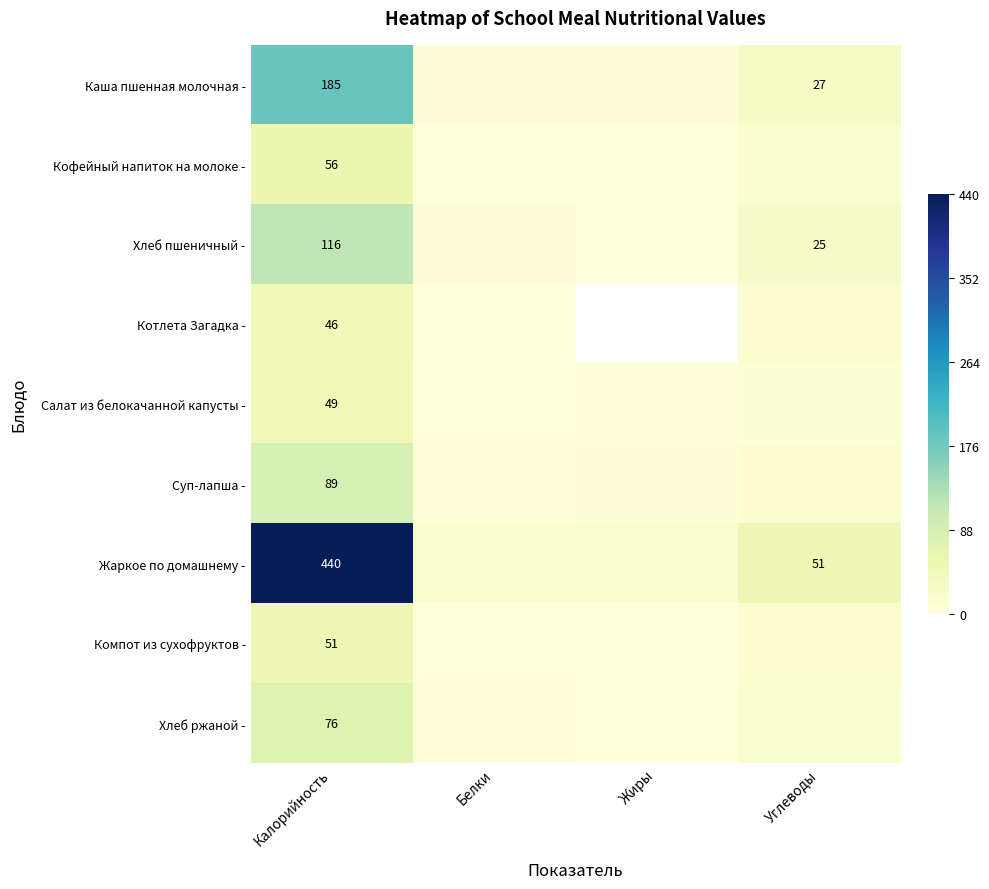

At Калорийность, list the series in order from smallest to largest.

Котлета Загадка -, Салат из белокачанной капусты -, Компот из сухофруктов -, Кофейный напиток на молоке -, Хлеб ржаной -, Суп-лапша -, Хлеб пшеничный -, Каша пшенная молочная -, Жаркое по домашнему -